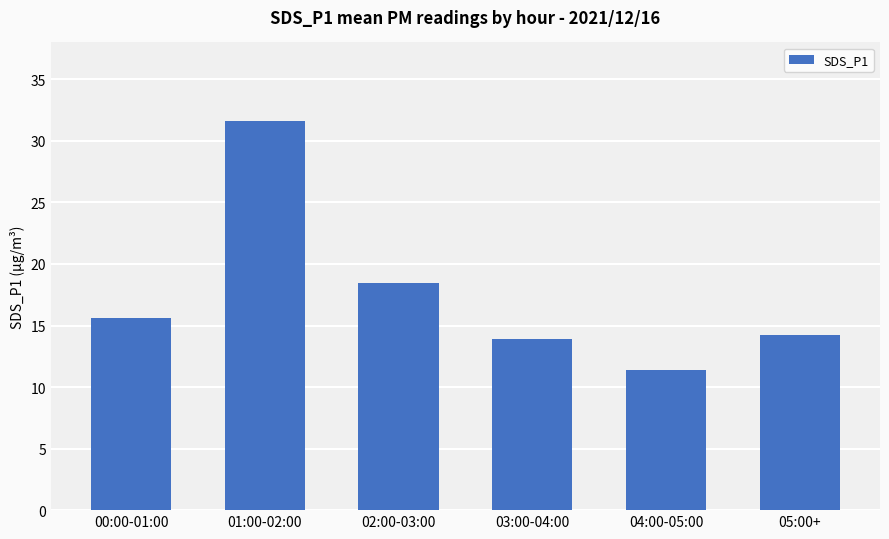

What is the difference between the values at 01:00-02:00 and 04:00-05:00?

20.2